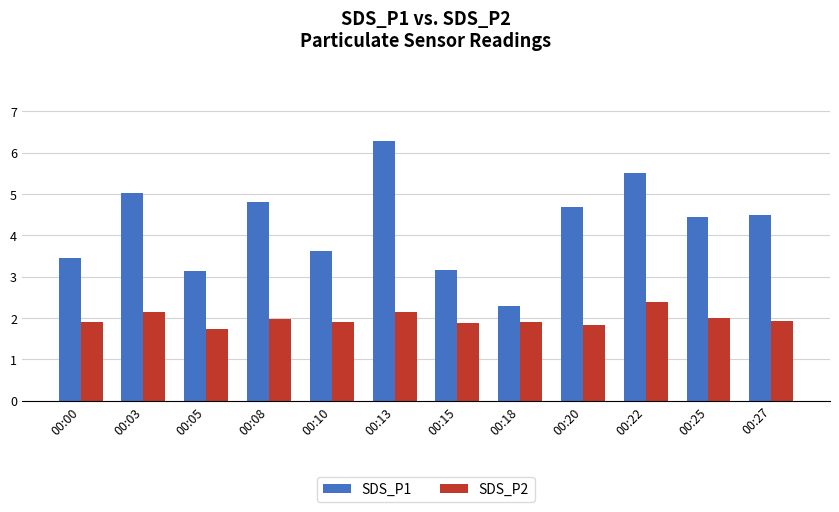

Does the chart contain any negative values?

No